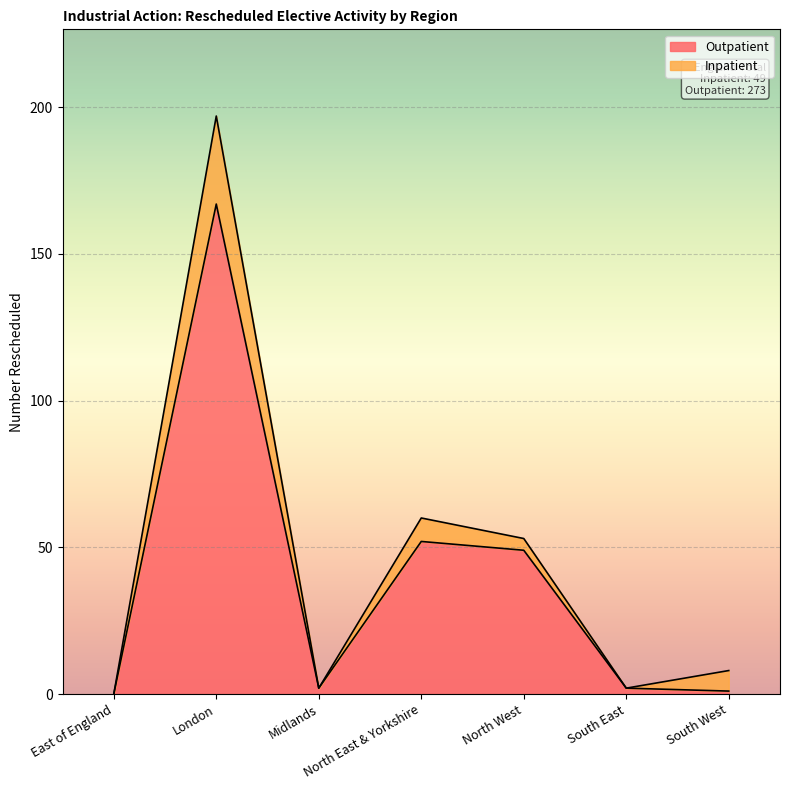

What is the change in value from London to Midlands?

-165